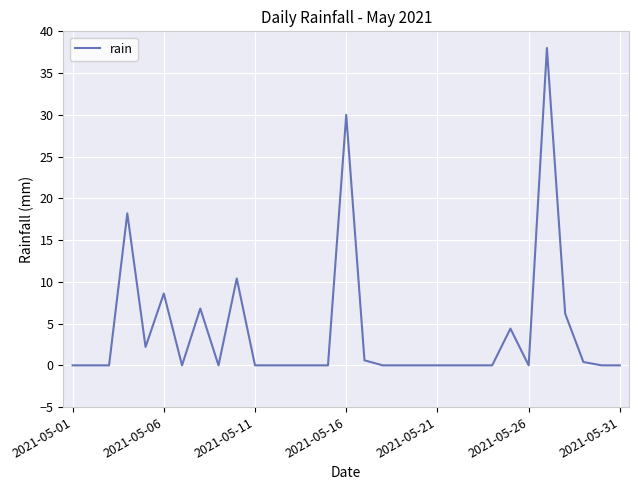

What is the difference between the maximum and minimum values?

38.0